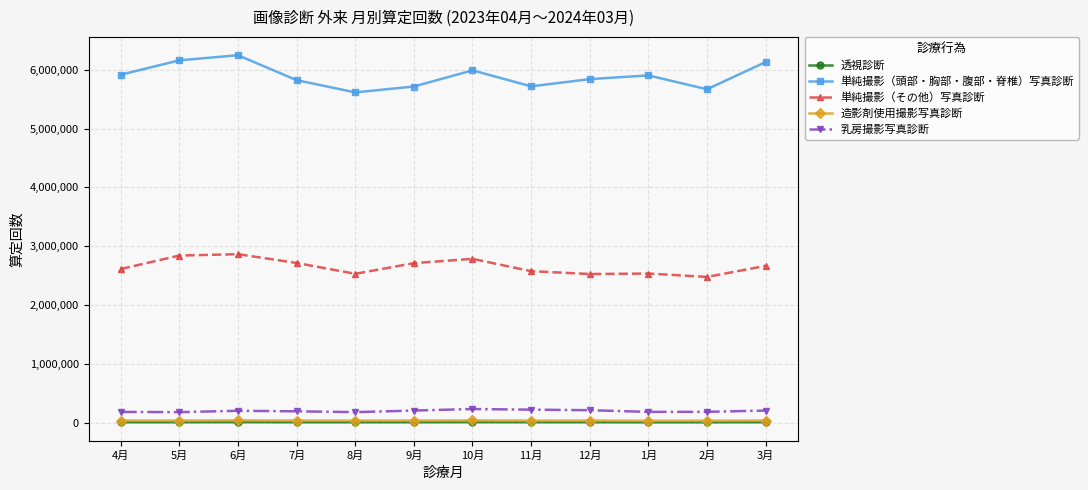

True or false: 乳房撮影写真診断 and 透視診断 cross at least once.

False